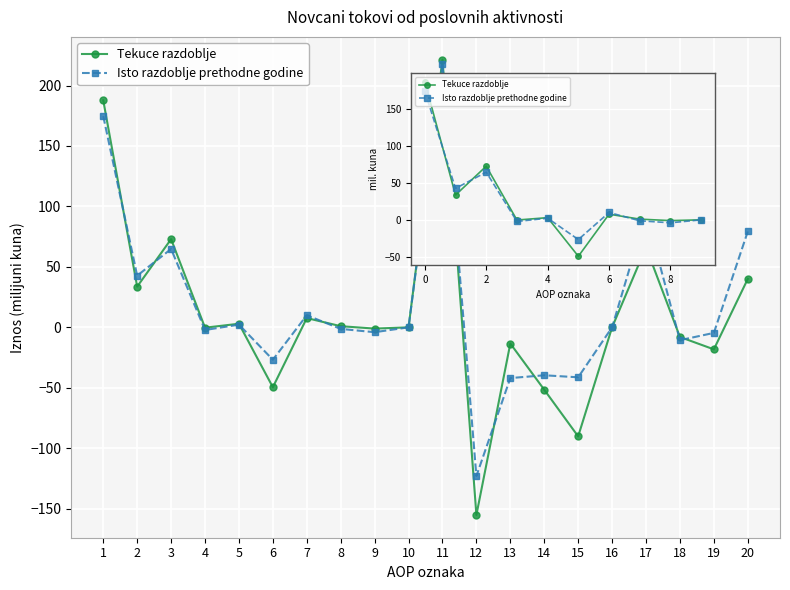

True or false: Isto razdoblje prethodne godine and Tekuce razdoblje intersect in this chart.

True